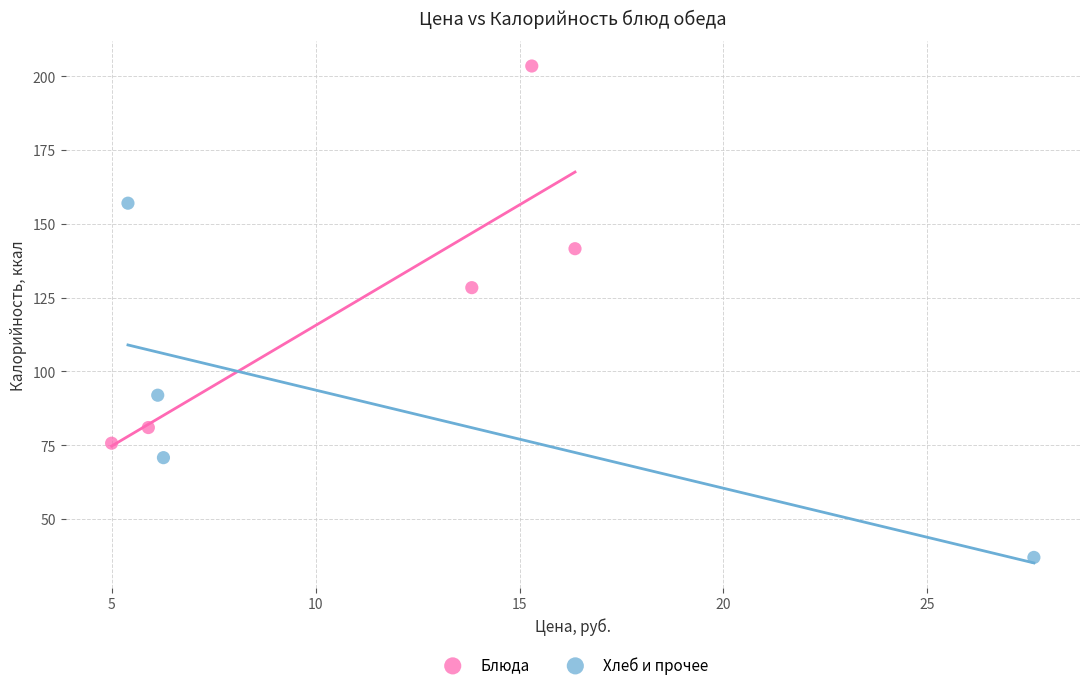

Which series contains the lowest Y value?

Хлеб и прочее